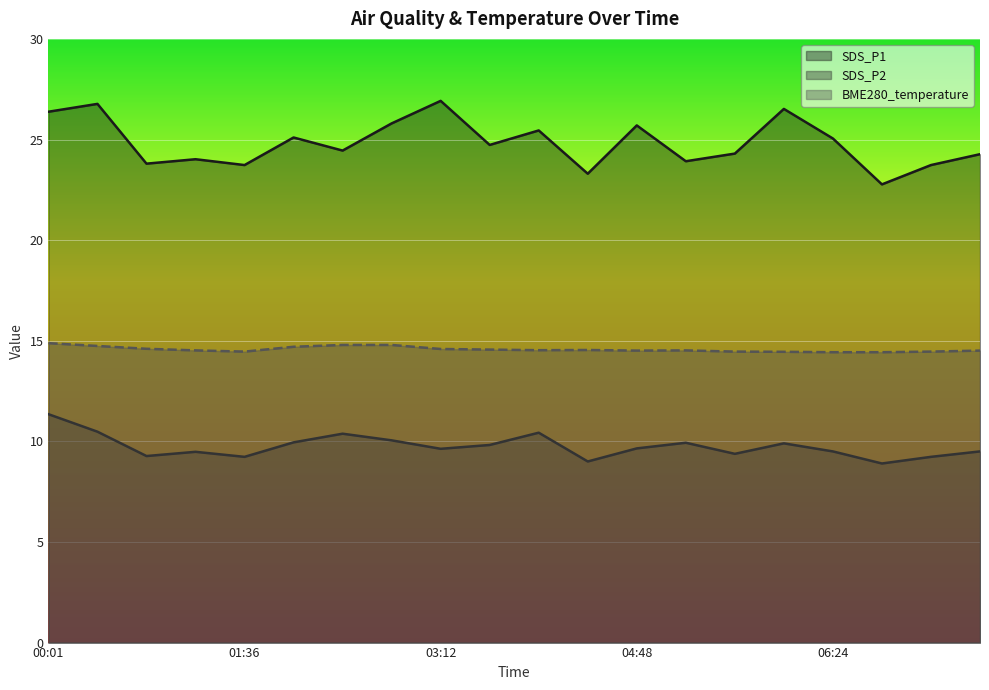

Which series has the largest range (max minus min)?

SDS_P1